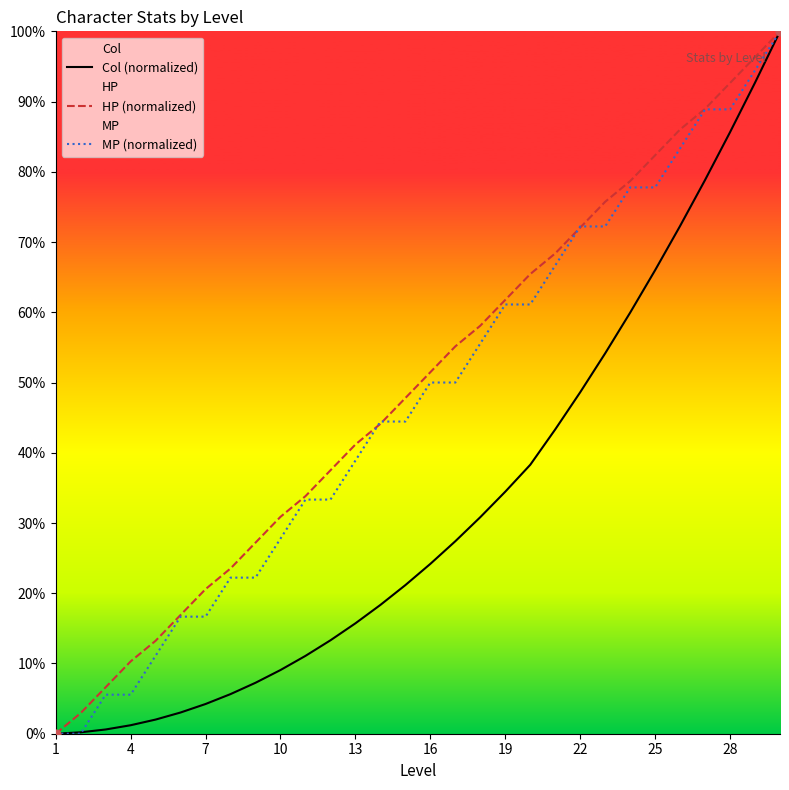

Which series has the largest total across all categories?

HP (normalized)